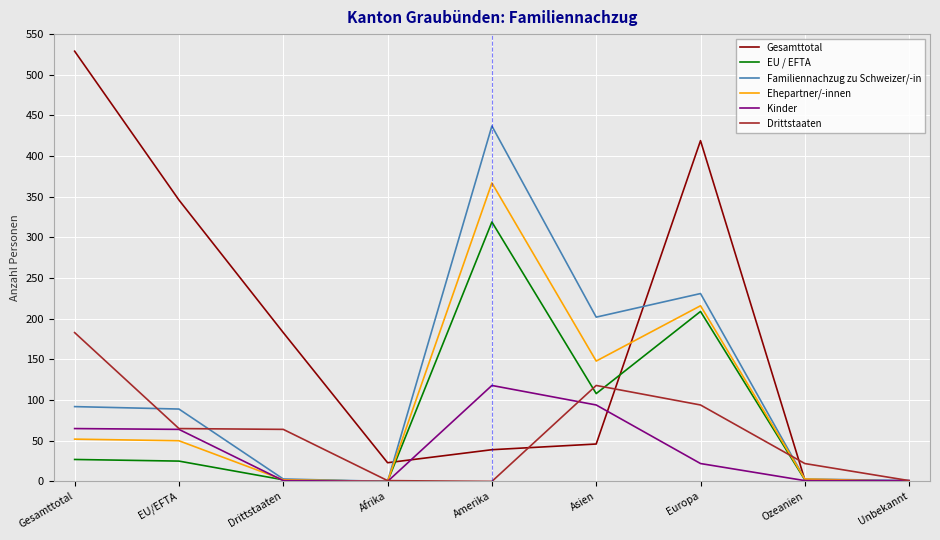

What are all the series names shown in the legend?

Gesamttotal, EU / EFTA, Familiennachzug zu Schweizer/-in, Ehepartner/-innen, Kinder, Drittstaaten